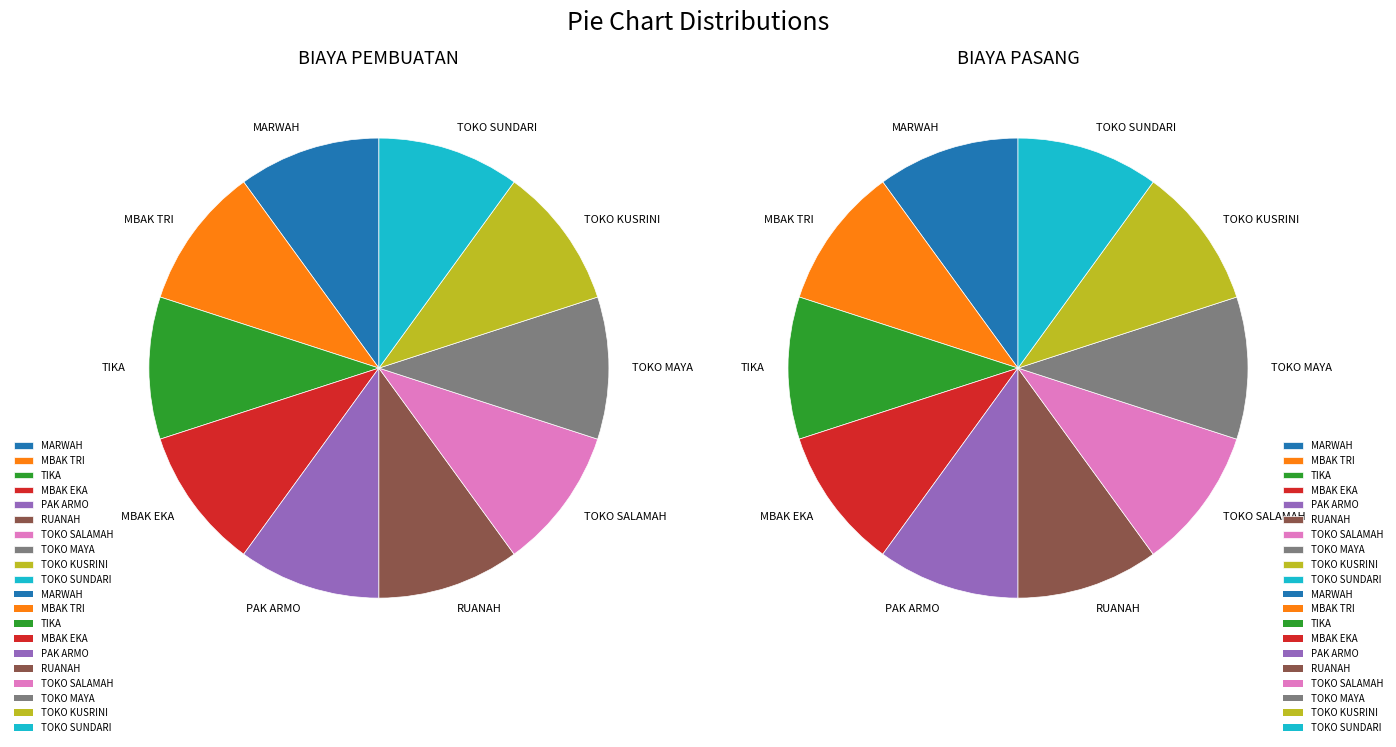

How many slices are in this pie chart?

20